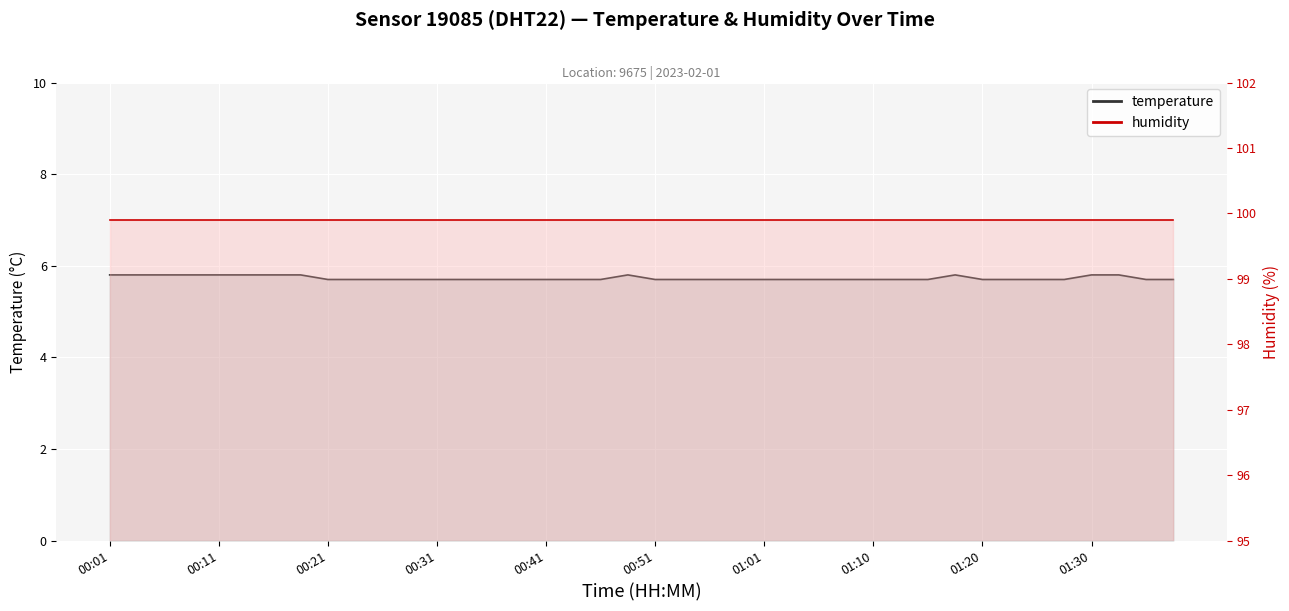

What is the difference between the maximum and minimum values?

0.1